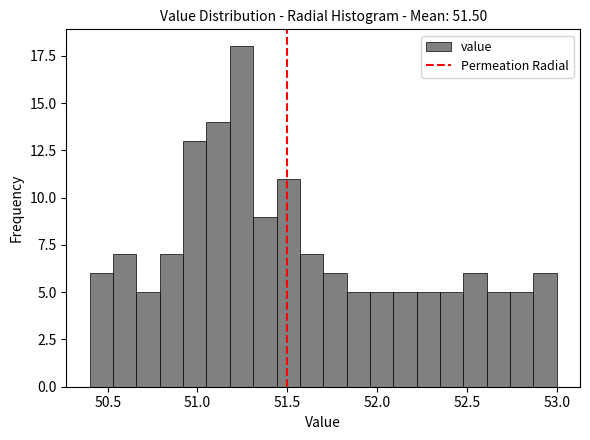

Read against the x-axis, roughly where is the centre of the tallest bar?

51.25